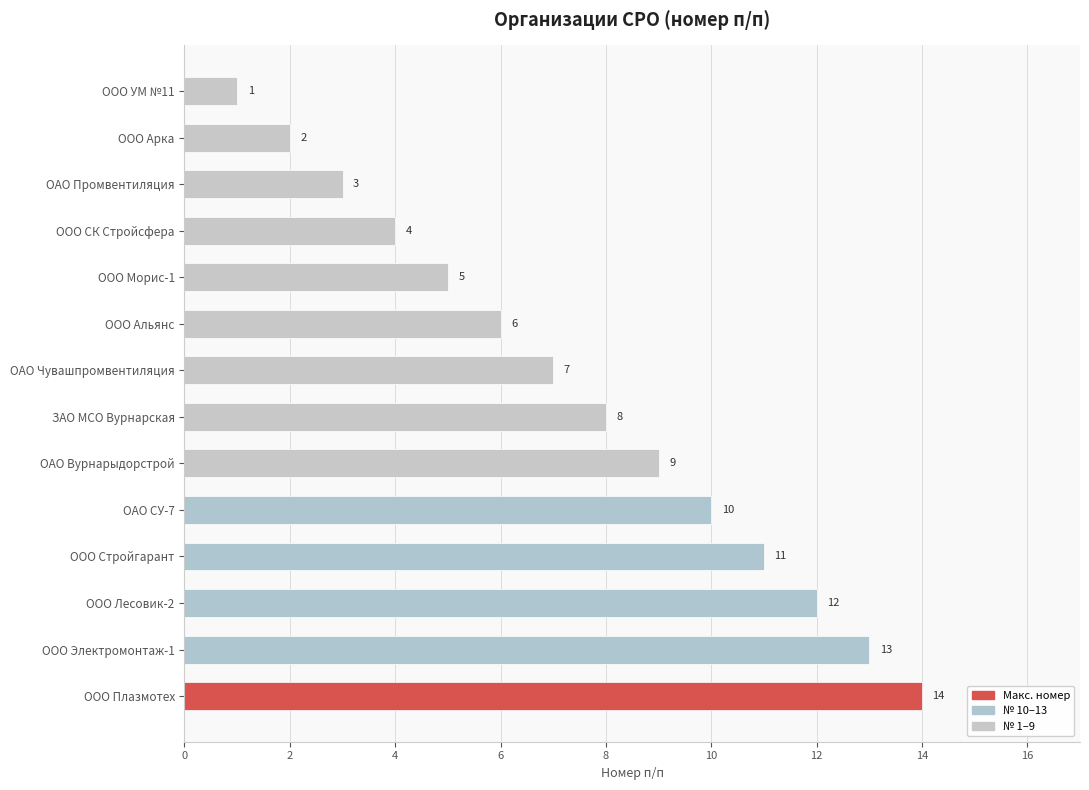

Is it true that the value at ООО Плазмотех is 14?

True